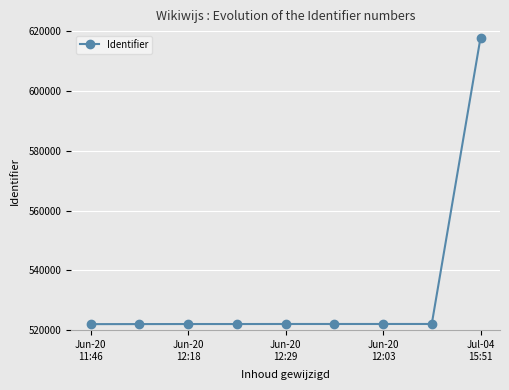

True or false: there are more than 0 points higher than both neighbors.

True